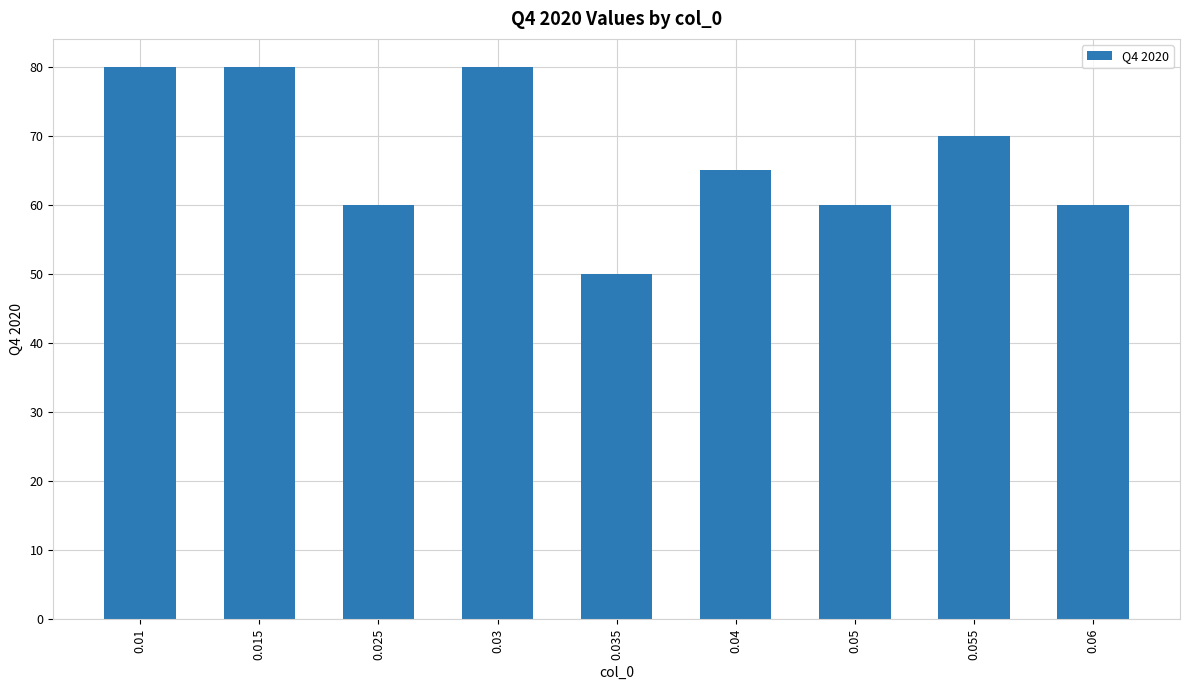

Reading left to right, transcribe all the data shown in this chart.

80	80	60	80	50	65	60	70	60